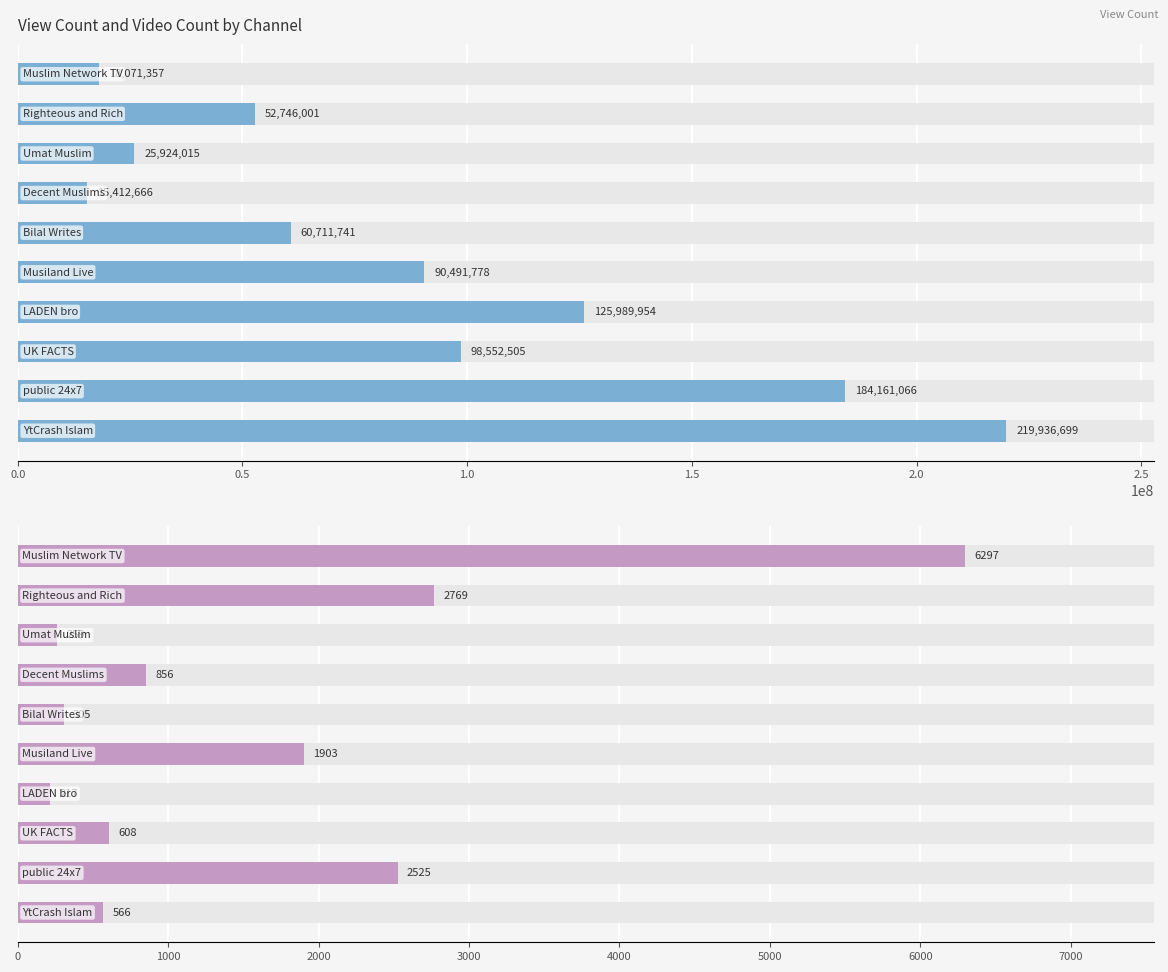

How many series are shown in this chart?

2